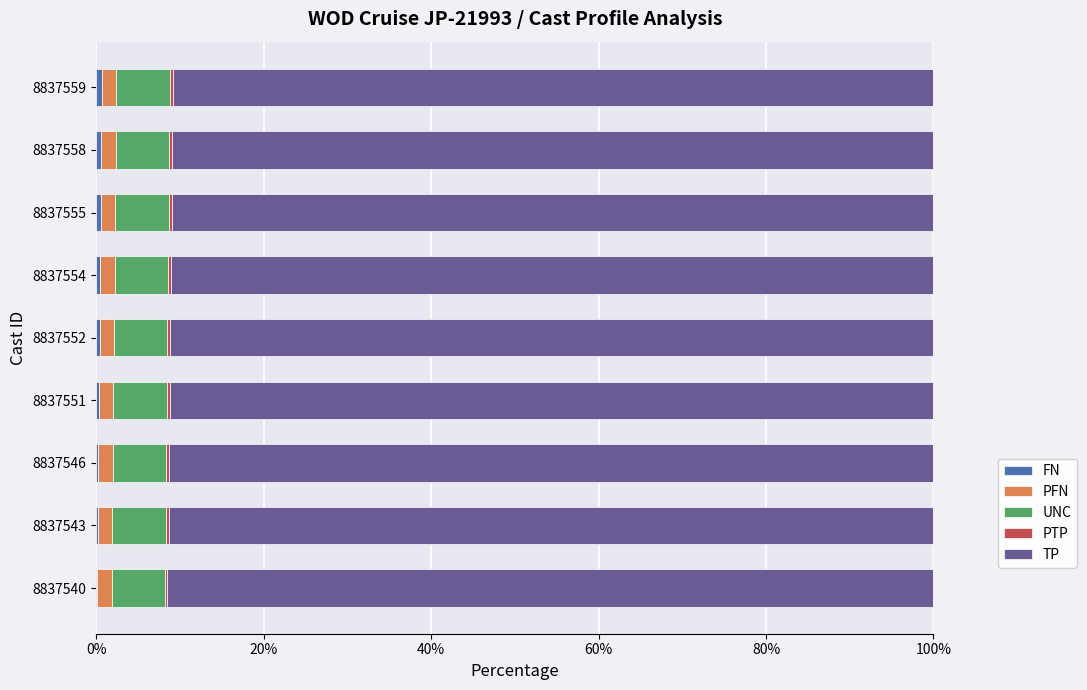

How many data points does each series have?

9